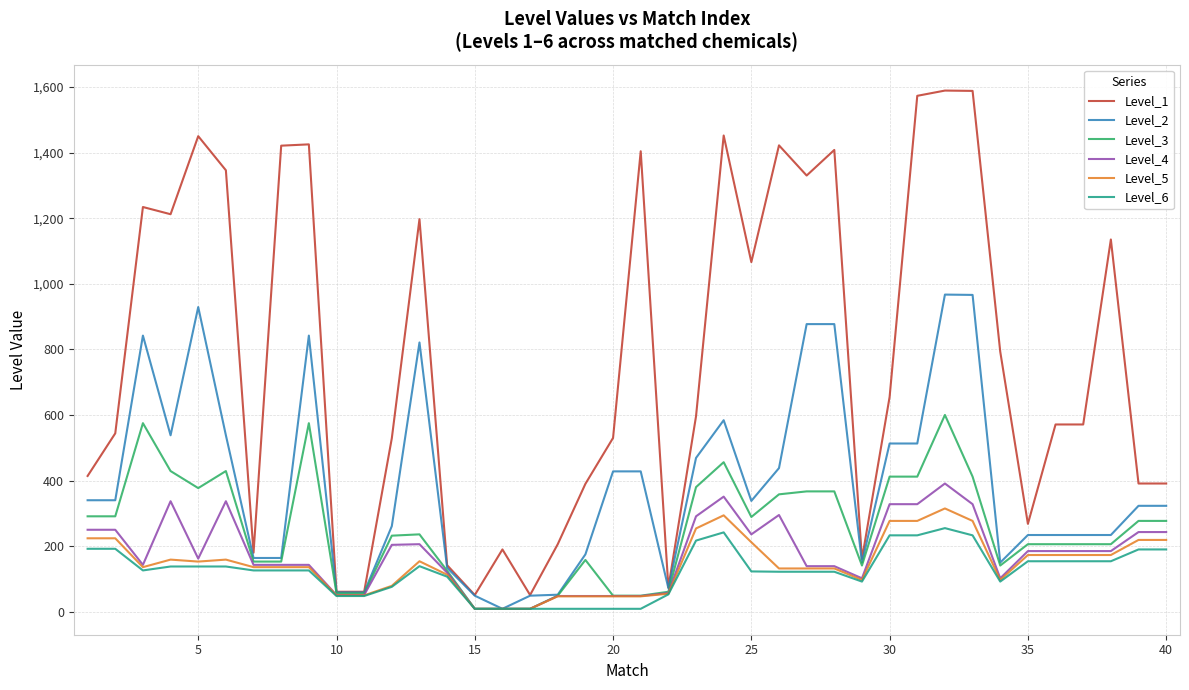

Which series has the largest range (max minus min)?

Level_1